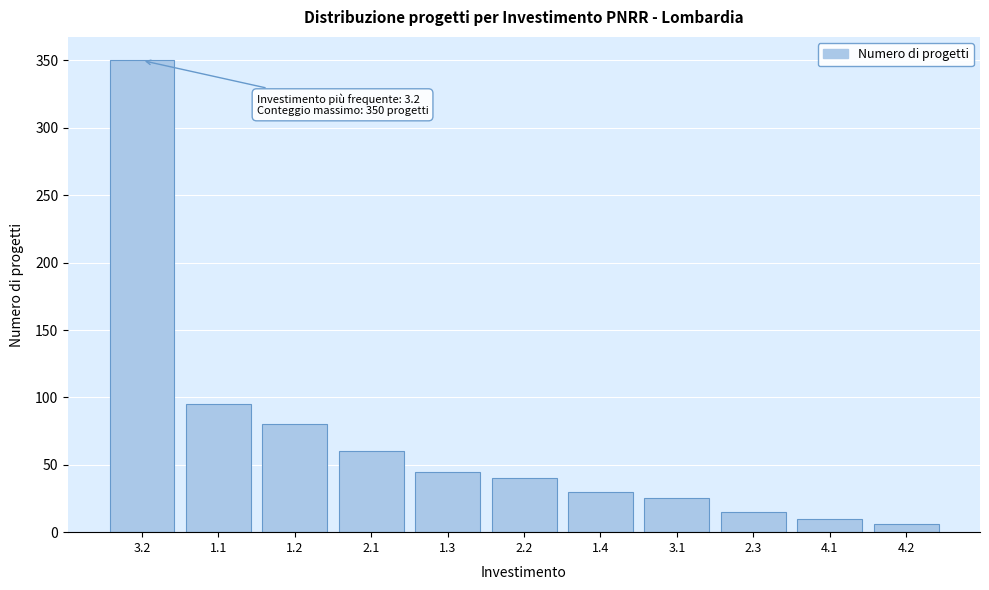

Reading left to right, list all the values displayed in this chart.

3.2=350	1.1=95	1.2=80	2.1=60	1.3=45	2.2=40	1.4=30	3.1=25	2.3=15	4.1=10	4.2=6